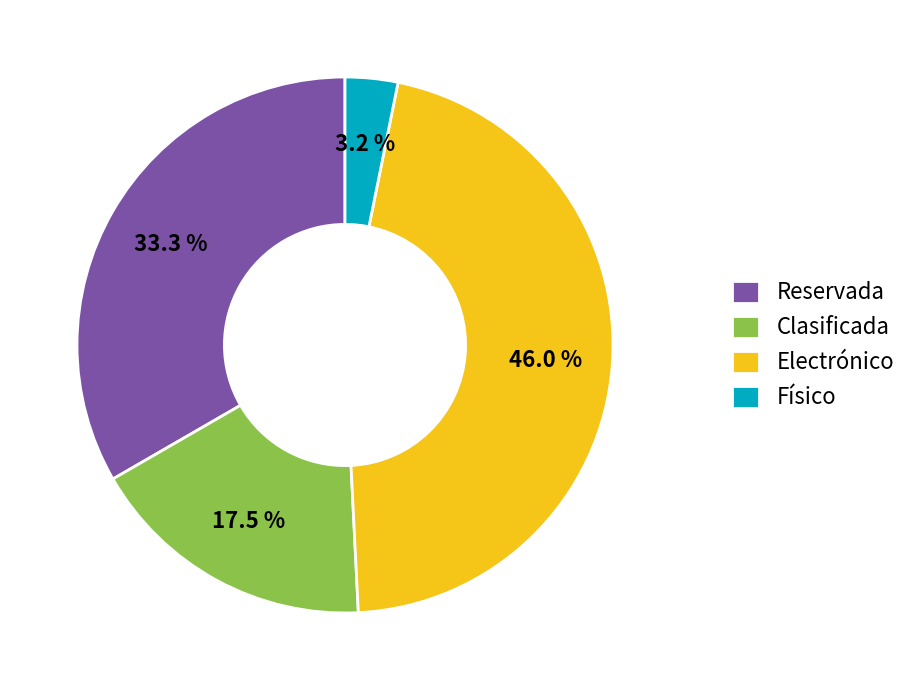

The Reservada slice represents 75% of the pie. True or false?

False